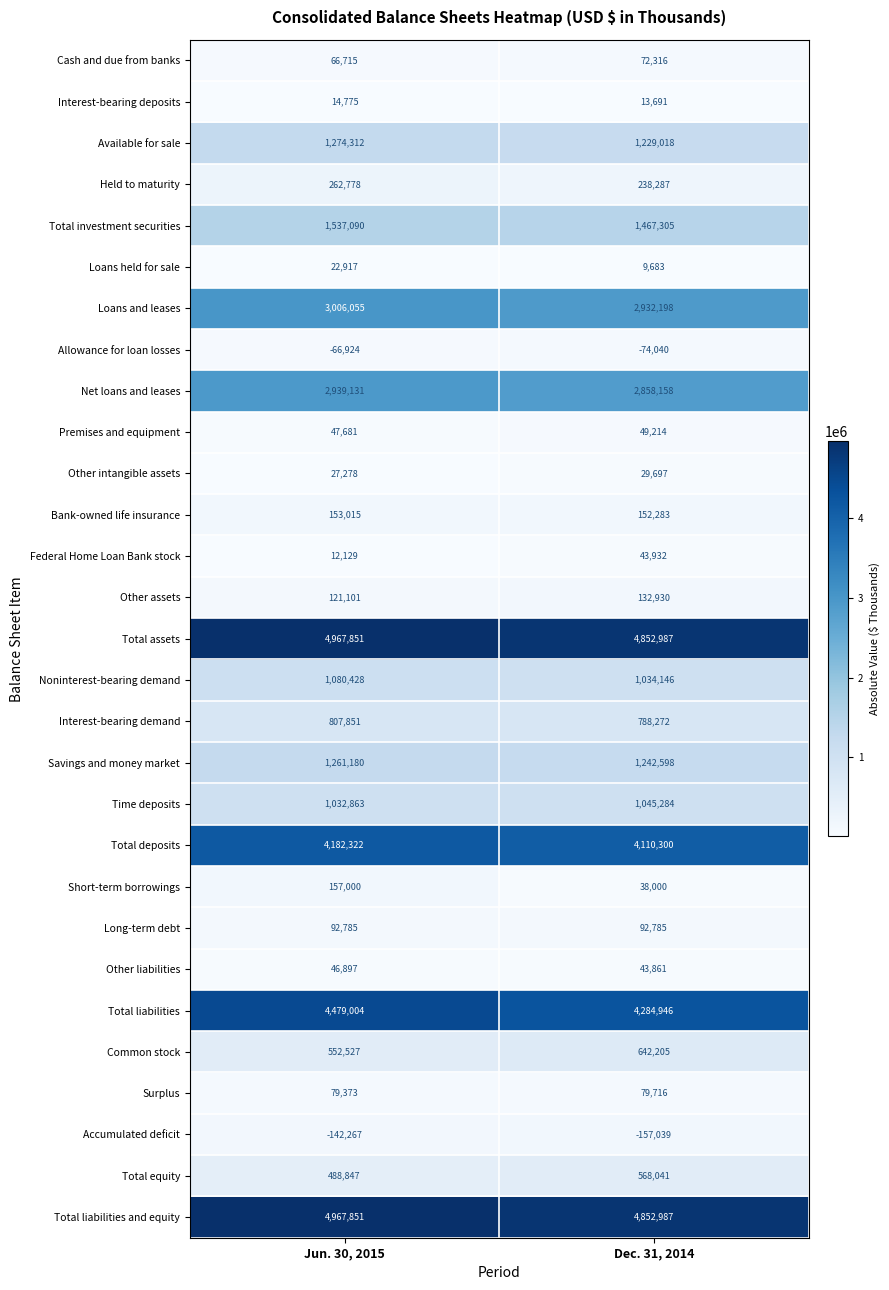

Is it true that Other assets equals 201750 at Jun. 30, 2015?

False